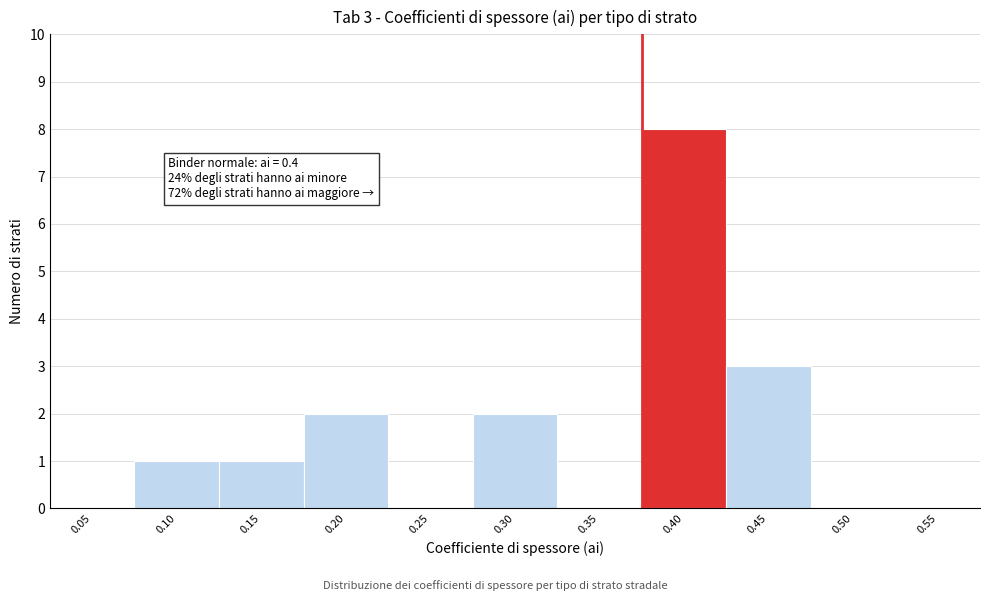

Reading left to right, extract all data points from this chart.

0.05=0	0.10=1	0.15=1	0.20=2	0.25=0	0.30=2	0.35=0	0.40=8	0.45=3	0.50=0	0.55=0